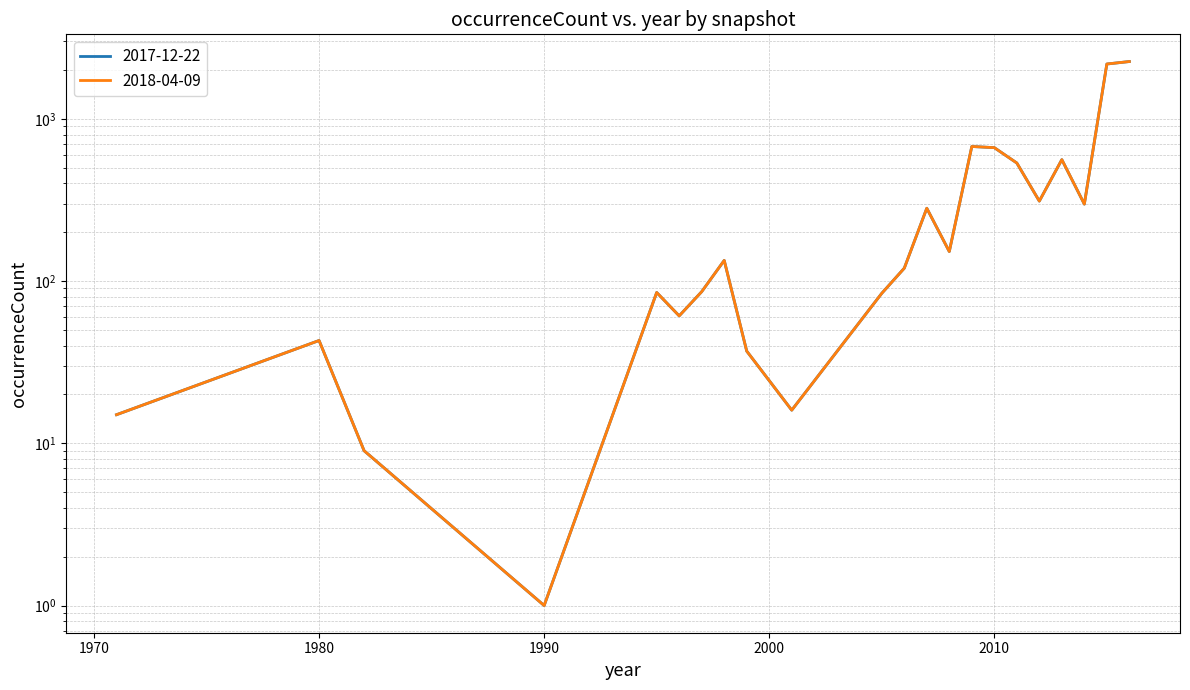

At which category is the sum across all series the highest?

2016